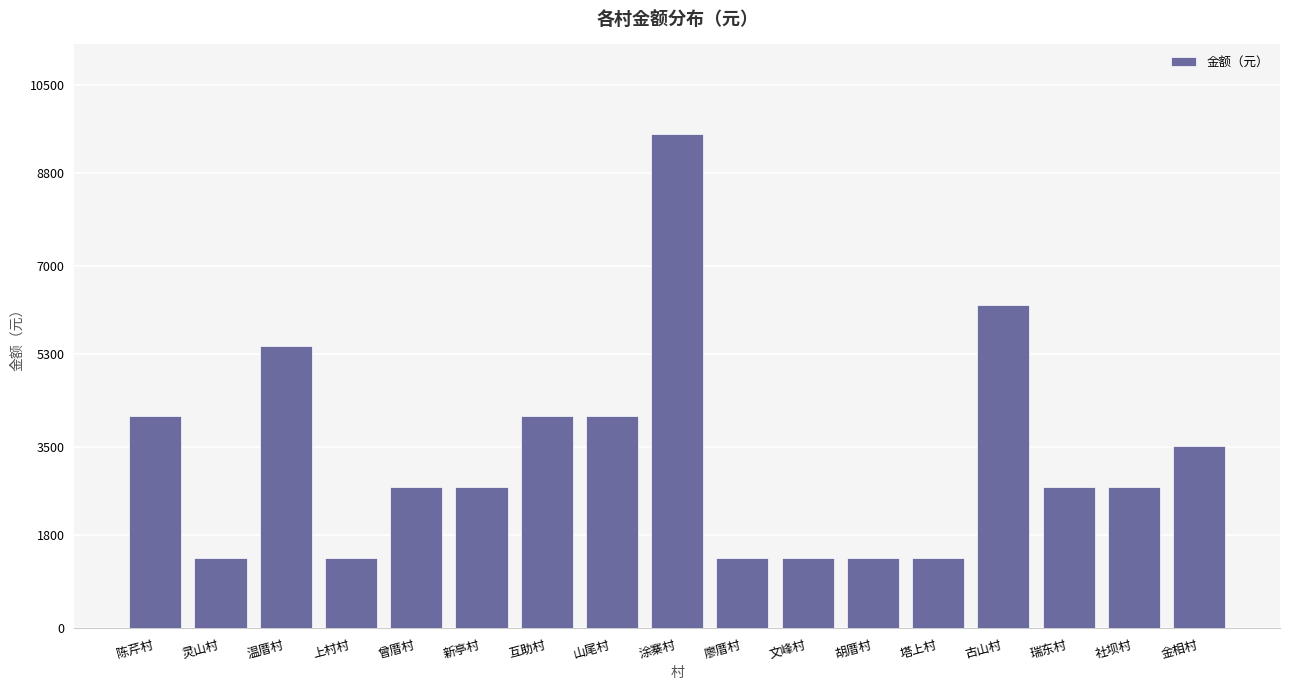

True or false: the data shows 2457 at 上村村.

False